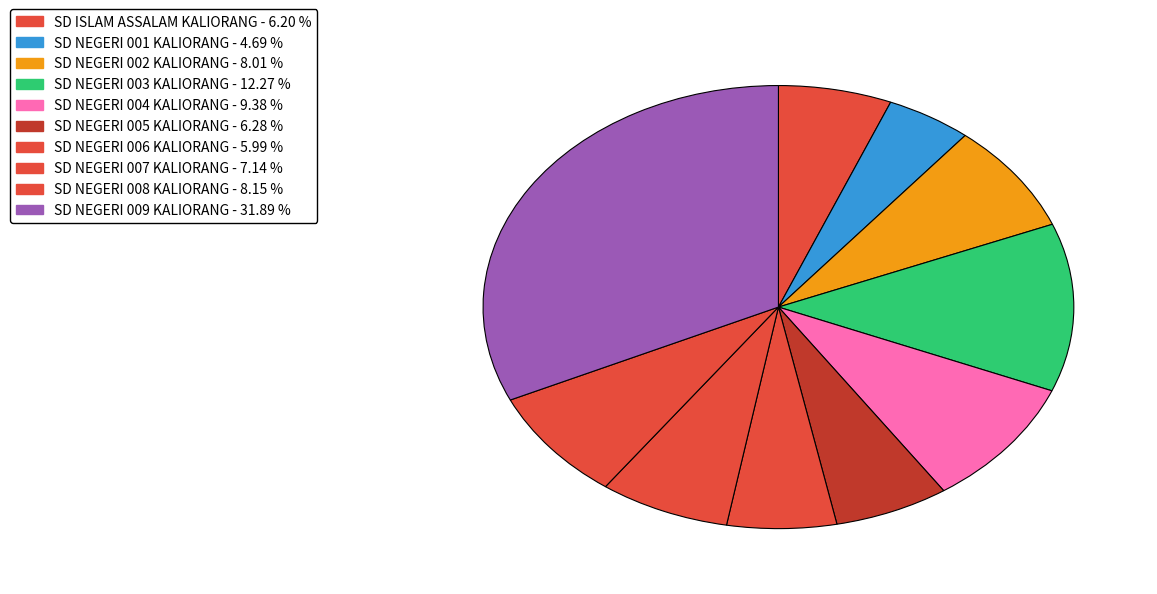

How many segments does this pie chart have?

10